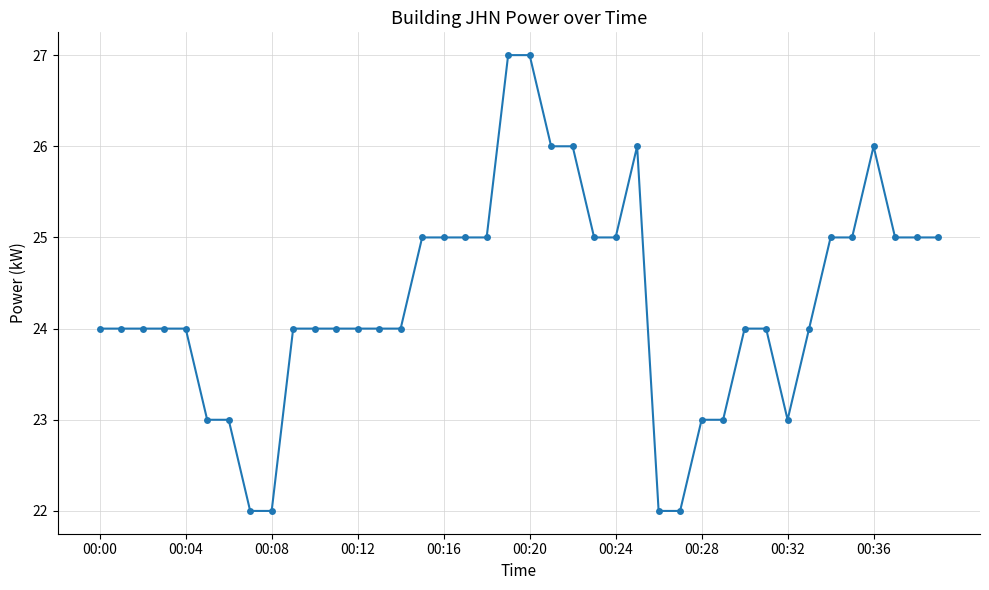

What is the sum of all values?

972